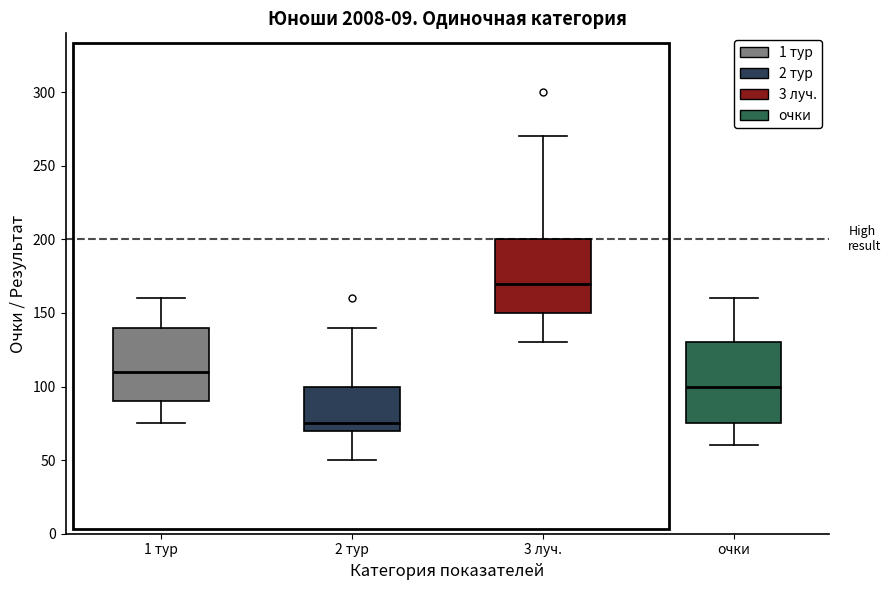

Reading left to right, transcribe this box plot: for each box, give where its median line is, the range the box spans, and where its two whiskers end, as read against the y-axis. The values are not printed on the chart, so give them approximately, as read against the axis.

1 тур: median 110, box 90 to 140, whiskers 75 to 160
2 тур: median 75, box 70 to 100, whiskers 50 to 140
3 луч.: median 170, box 150 to 200, whiskers 130 to 270
очки: median 100, box 75 to 130, whiskers 60 to 160